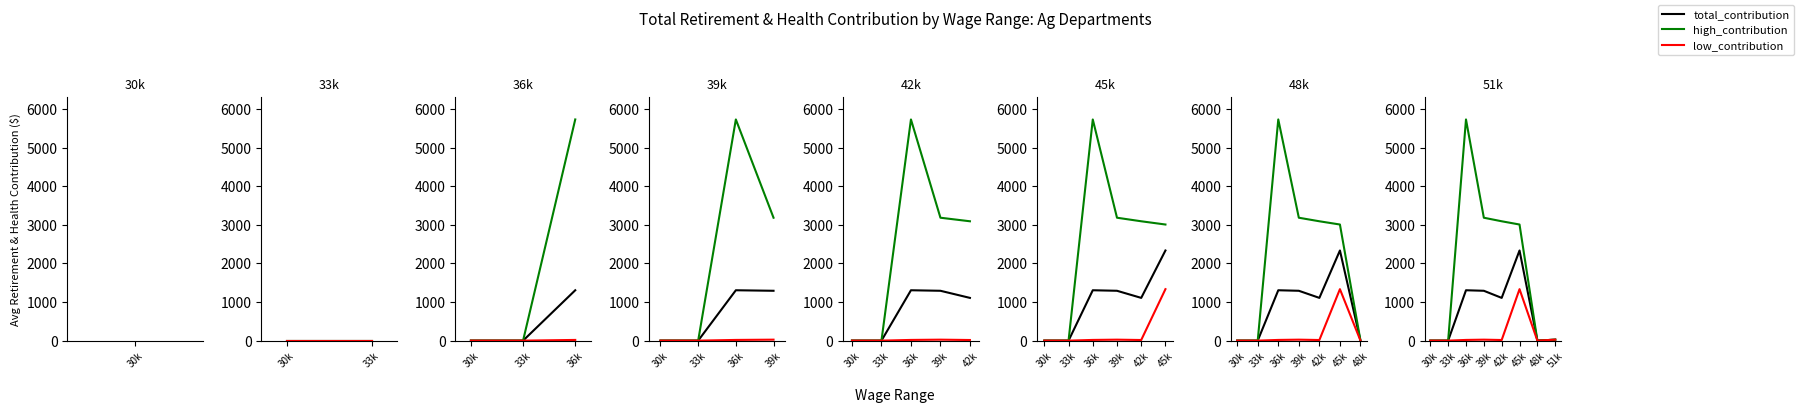

The total_contribution series shows 2228.2 at 36k. True or false?

False